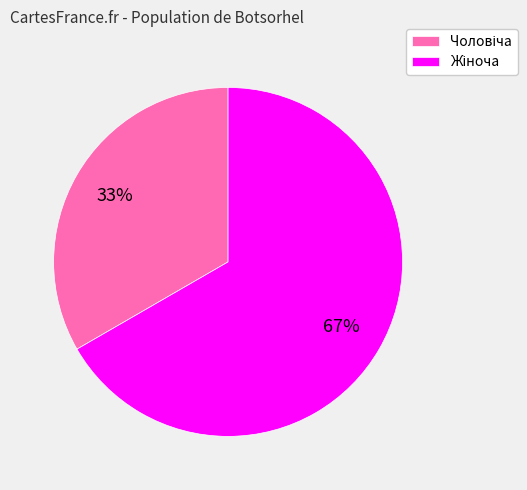

Is there any slice that represents more than half of the pie?

Yes